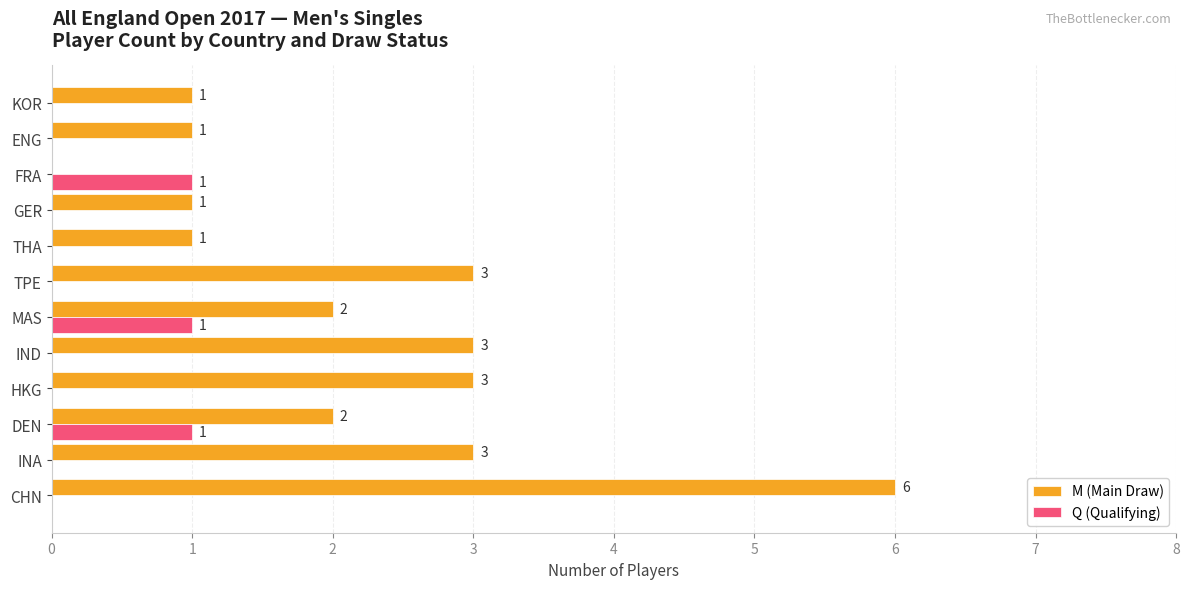

Which category has the highest value in the M (Main Draw) series?

CHN